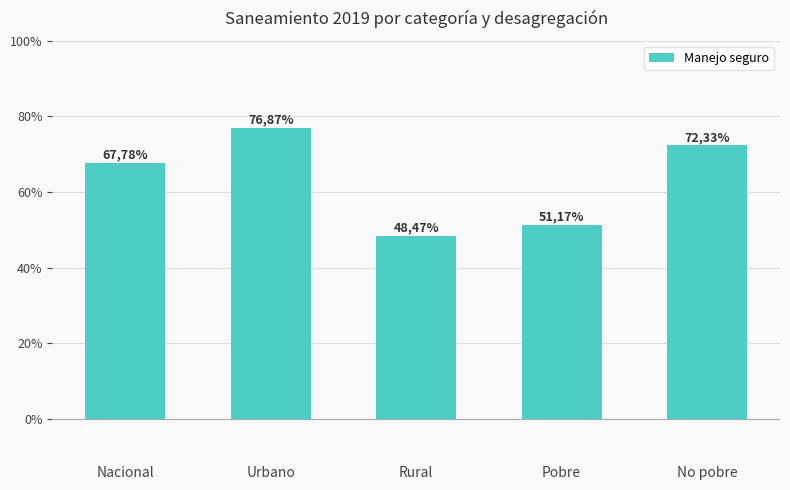

Reading left to right, extract all data points from this chart.

67.8	76.9	48.5	51.2	72.3